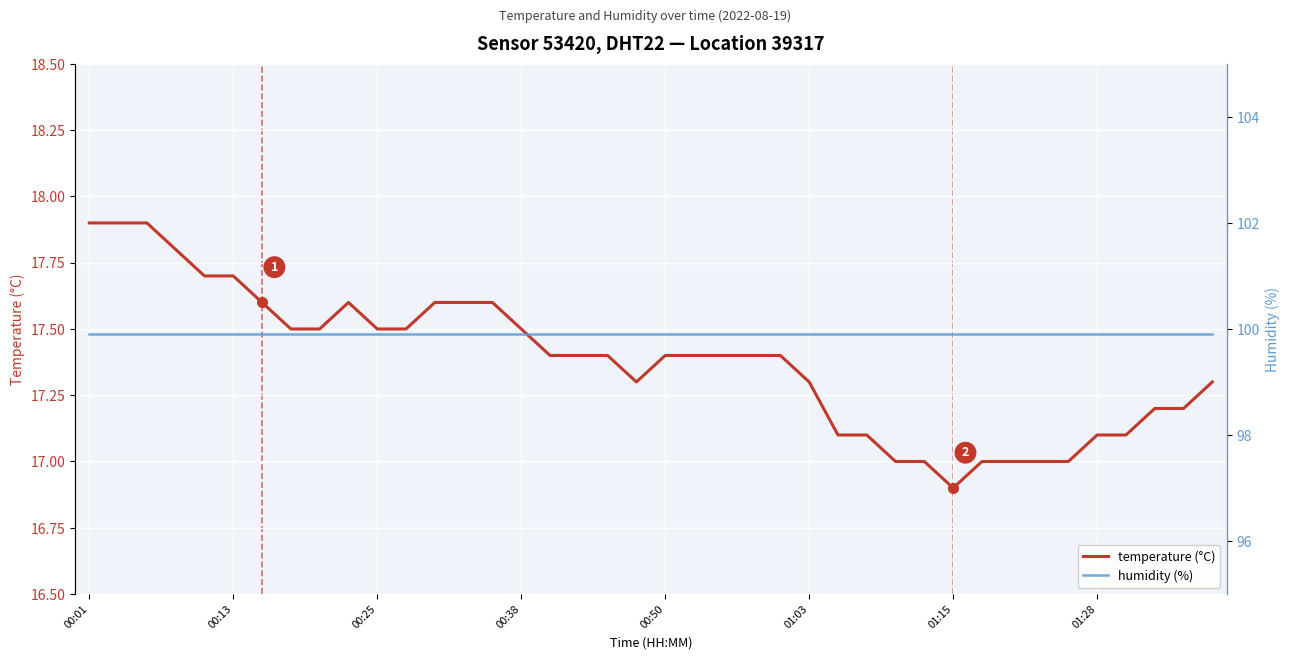

At how many categories does at least one series exceed 81?

40